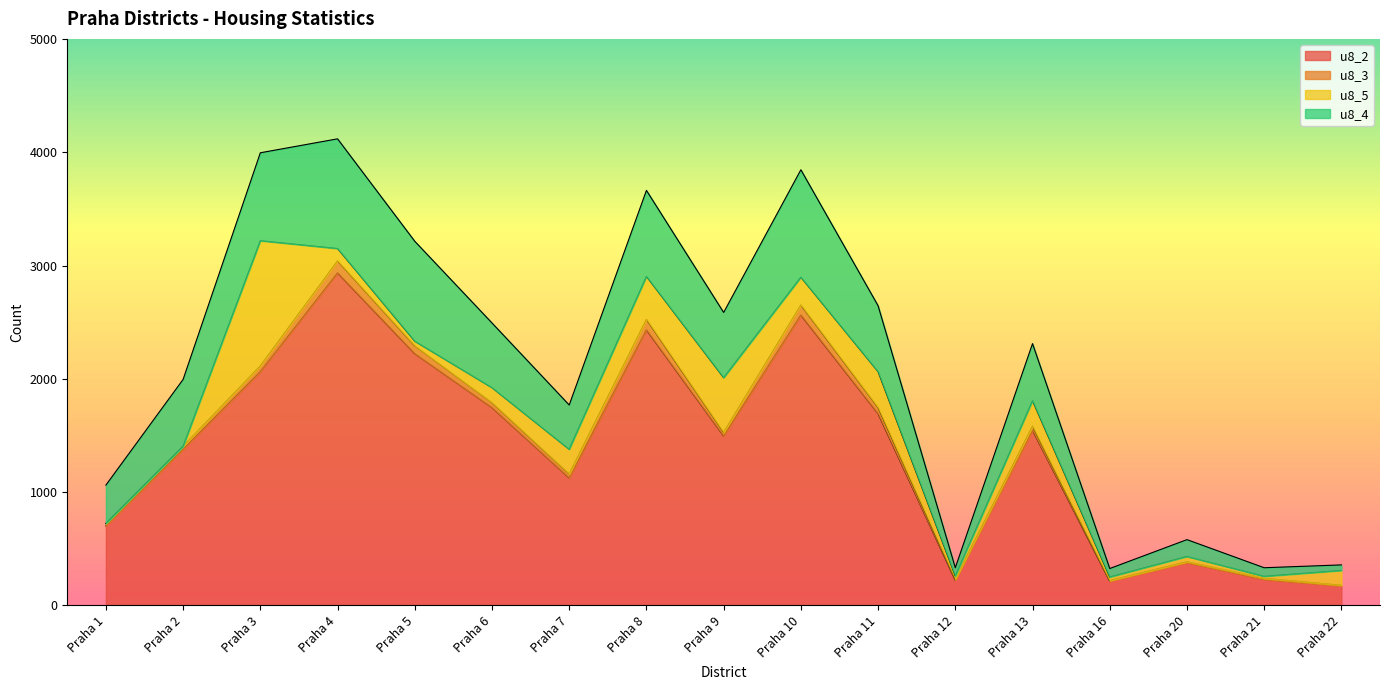

True or false: u8_4 and u8_2 cross at least once.

False